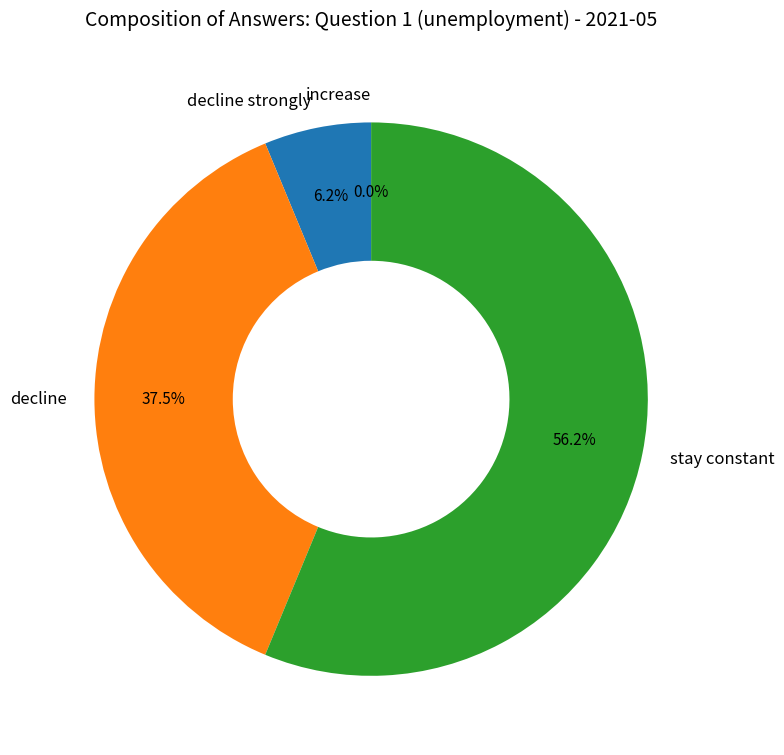

To the nearest percent, what is the difference between the largest and smallest slice percentages?

56%